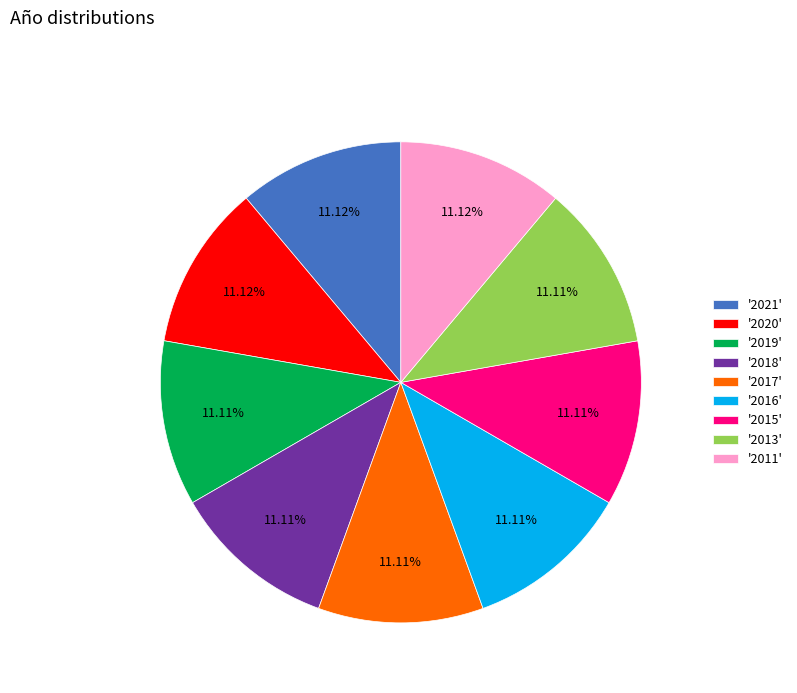

Combined, do '2021' and '2013' account for over 50%?

No